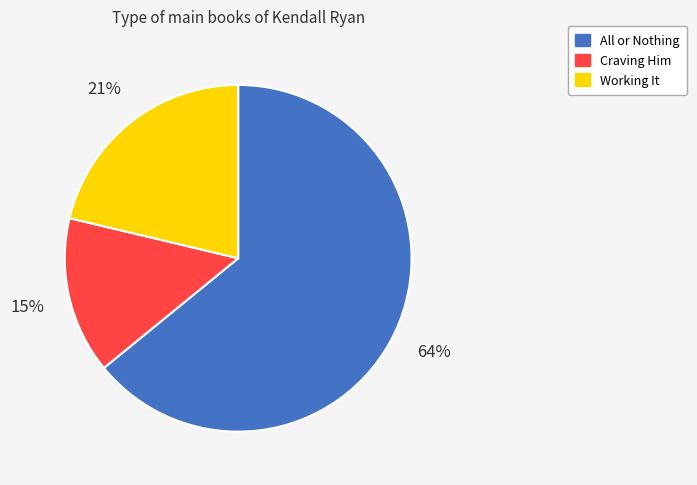

What percentage is the All or Nothing slice, to the nearest percent?

64%